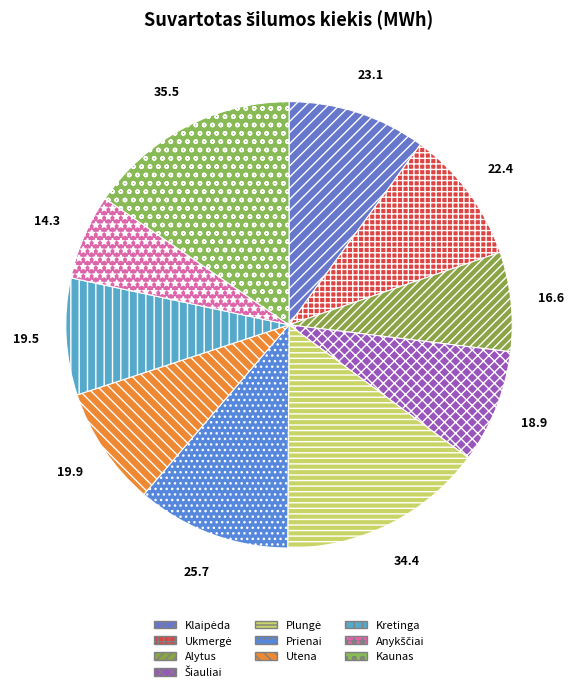

How many segments does this pie chart have?

10